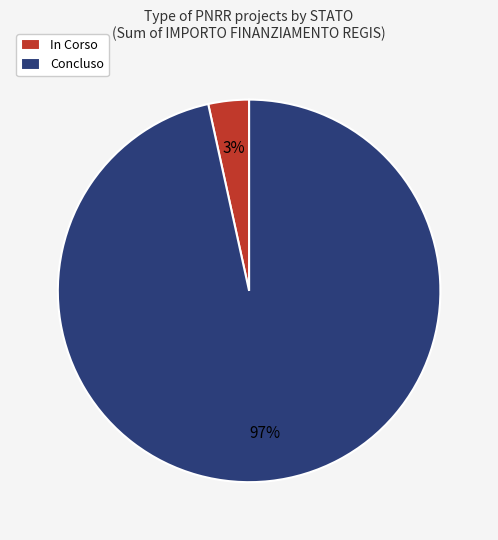

To the nearest percent, what is the average slice percentage?

50%